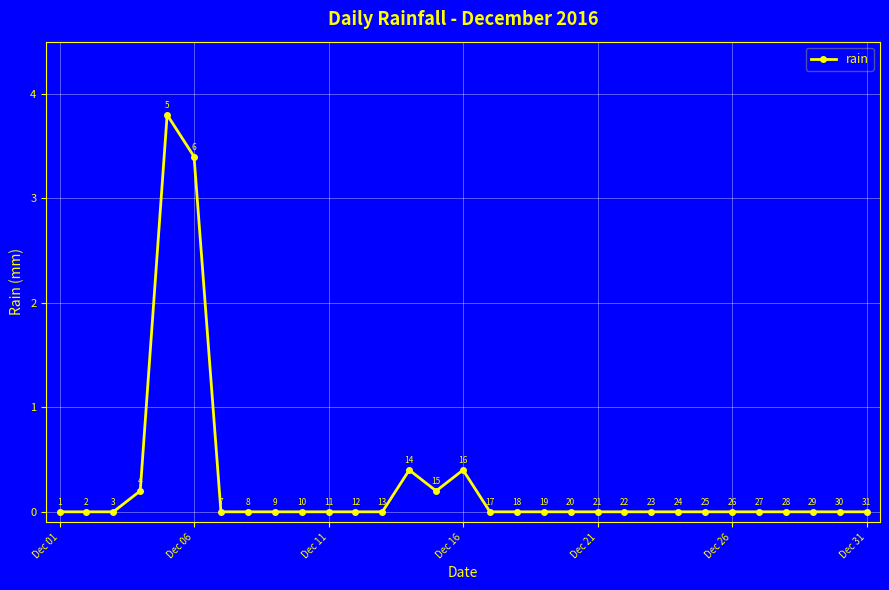

What is the average value?

0.3